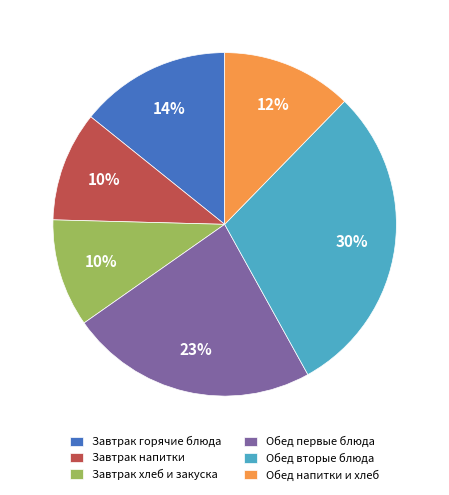

Is Обед вторые блюда the majority of the pie?

No